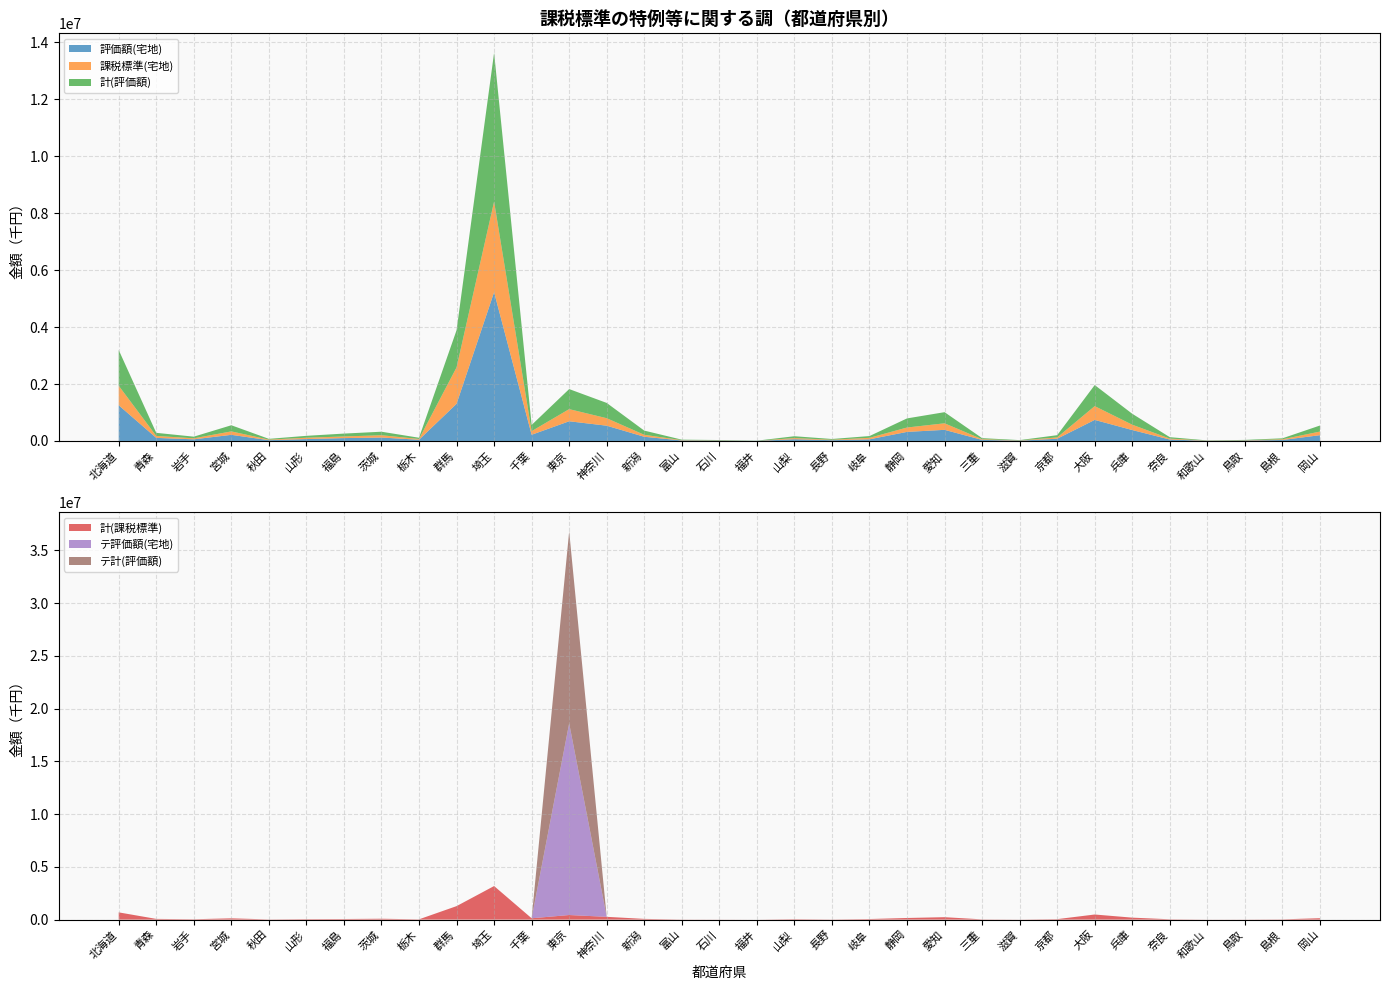

Reading left to right, what are all the values shown in this chart?

評価額(宅地): 北海道=1254298	青森=108750	岩手=57856	宮城=215454	秋田=27723	山形=67143	福島=101180	茨城=120844	栃木=42985	群馬=1305699	埼玉=5226346	千葉=218023	東京=692105	神奈川=536471	新潟=147852	富山=17217	石川=12327	福井=4844	山梨=61391	長野=27685	岐阜=58141	静岡=318966	愛知=390952	三重=37880	滋賀=11380	京都=78554	大阪=740131	兵庫=384093	奈良=50730	和歌山=6697	鳥取=13880	島根=34579	岡山=203263
課税標準(宅地): 北海道=686250	青森=68245	岩手=35580	宮城=121190	秋田=18969	山形=46436	福島=57199	茨城=80149	栃木=27256	群馬=1278509	埼玉=3182650	千葉=127003	東京=426508	神奈川=263096	新潟=68496	富山=11629	石川=8436	福井=807	山梨=40894	長野=14308	岐阜=52769	静岡=153595	愛知=229599	三重=23972	滋賀=7589	京都=46011	大阪=484083	兵庫=187129	奈良=32404	和歌山=5724	鳥取=9716	島根=24177	岡山=127096
計(評価額): 北海道=1254298	青森=108750	岩手=57856	宮城=215454	秋田=27723	山形=67143	福島=101180	茨城=124099	栃木=42985	群馬=1305699	埼玉=5226346	千葉=218023	東京=704057	神奈川=536471	新潟=147852	富山=17217	石川=12327	福井=4844	山梨=64319	長野=27685	岐阜=61669	静岡=320123	愛知=390952	三重=37880	滋賀=11380	京都=78554	大阪=740131	兵庫=384093	奈良=50730	和歌山=6697	鳥取=13880	島根=34579	岡山=212198
計(課税標準): 北海道=686250	青森=68245	岩手=35580	宮城=121190	秋田=18969	山形=46436	福島=57199	茨城=82427	栃木=27256	群馬=1278509	埼玉=3182650	千葉=127003	東京=434482	神奈川=263096	新潟=68496	富山=11629	石川=8436	福井=807	山梨=42943	長野=14308	岐阜=55220	静岡=154350	愛知=229599	三重=23972	滋賀=7589	京都=46011	大阪=484083	兵庫=187129	奈良=32404	和歌山=5724	鳥取=9716	島根=24177	岡山=133351
テ評価額(宅地): 北海道=0	青森=0	岩手=0	宮城=0	秋田=0	山形=0	福島=0	茨城=0	栃木=0	群馬=0	埼玉=0	千葉=0	東京=18172627	神奈川=0	新潟=0	富山=0	石川=0	福井=0	山梨=0	長野=0	岐阜=0	静岡=0	愛知=0	三重=0	滋賀=0	京都=0	大阪=0	兵庫=0	奈良=0	和歌山=0	鳥取=0	島根=0	岡山=0
テ計(評価額): 北海道=0	青森=0	岩手=0	宮城=0	秋田=0	山形=0	福島=0	茨城=0	栃木=0	群馬=0	埼玉=0	千葉=0	東京=18203574	神奈川=0	新潟=0	富山=0	石川=0	福井=0	山梨=0	長野=0	岐阜=0	静岡=0	愛知=0	三重=0	滋賀=0	京都=0	大阪=0	兵庫=0	奈良=0	和歌山=0	鳥取=0	島根=0	岡山=0